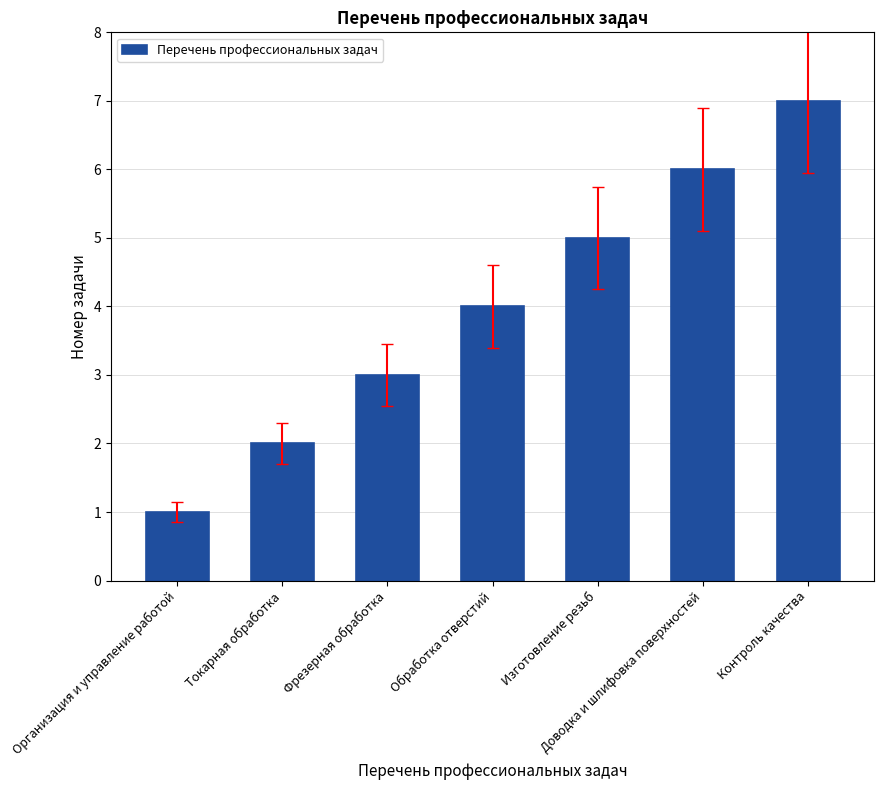

The value at Обработка отверстий is 4. True or false?

True